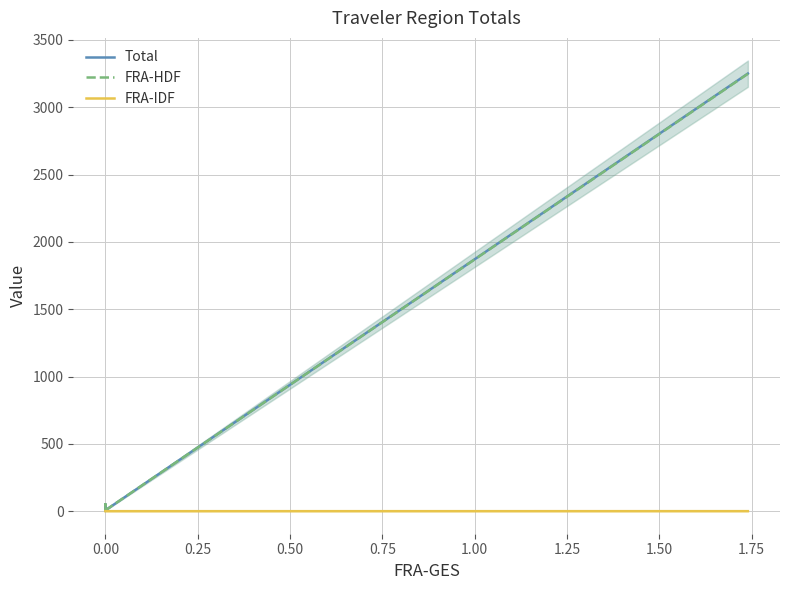

Which series has the widest spread of values?

Total